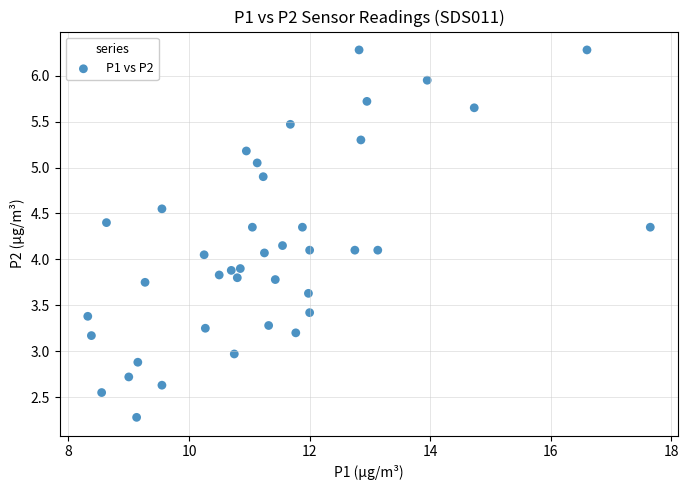

Count the number of points in this scatter plot.

40